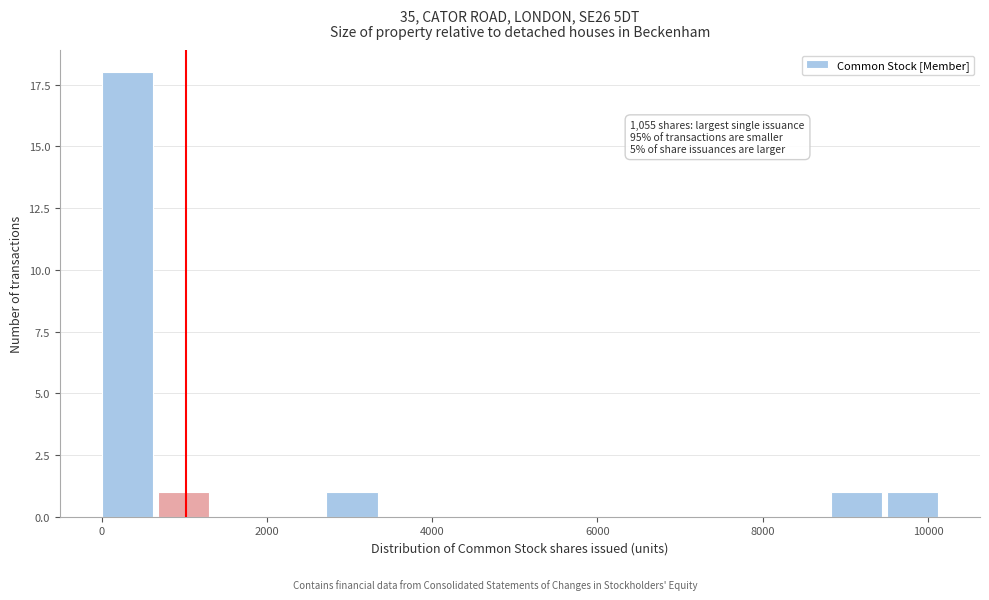

Around what value on the x-axis is the tallest bar? Give the approximate position of its centre, as read against the axis.

400